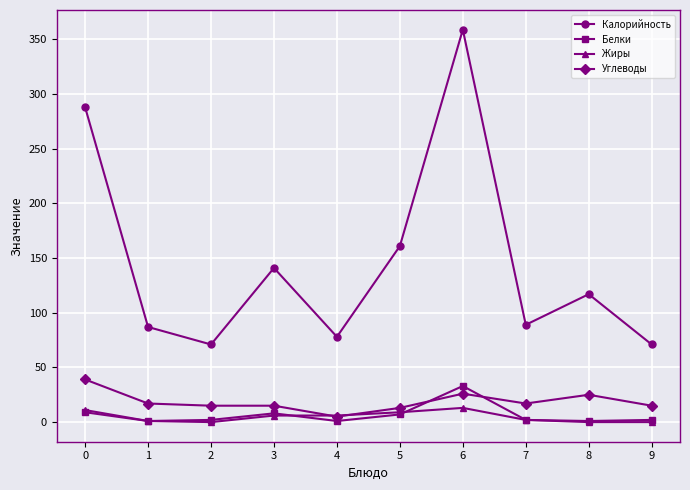

True or false: Белки has more than 0 points higher than both neighbors.

True